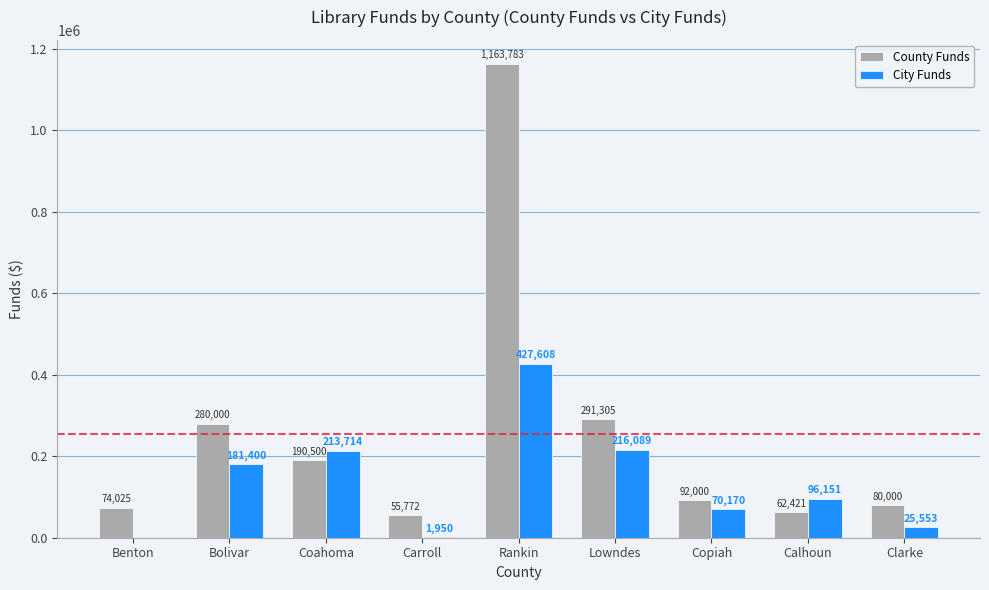

What are all the series names shown in the legend?

County Funds, City Funds